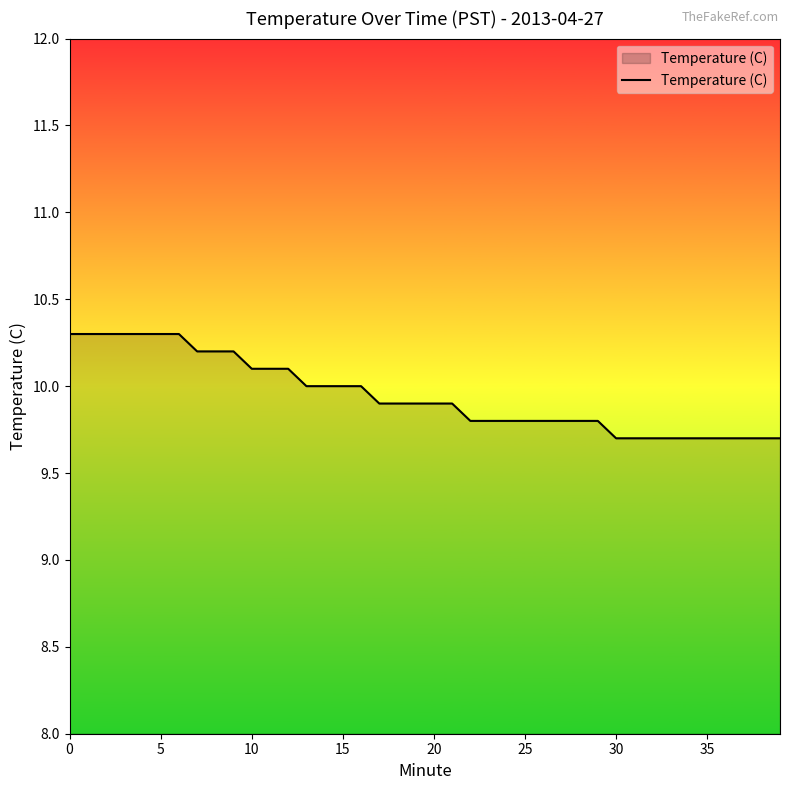

Reading left to right, what are all the values shown in this chart?

10.3	10.3	10.3	10.3	10.3	10.3	10.3	10.2	10.2	10.2	10.1	10.1	10.1	10.0	10.0	10.0	10.0	9.9	9.9	9.9	9.9	9.9	9.8	9.8	9.8	9.8	9.8	9.8	9.8	9.8	9.7	9.7	9.7	9.7	9.7	9.7	9.7	9.7	9.7	9.7